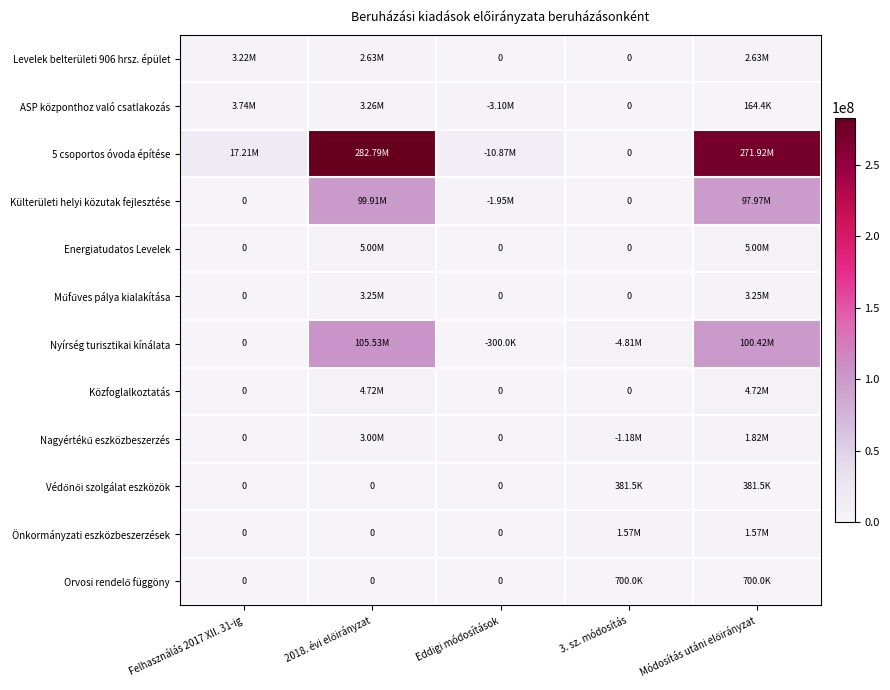

What is the sum of all Orvosi rendelő függöny values?

1400000